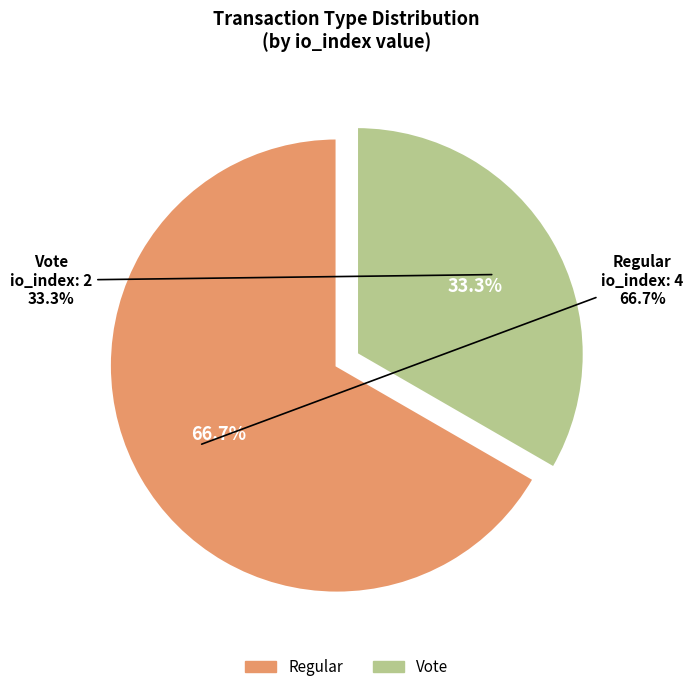

How many segments does this pie chart have?

2